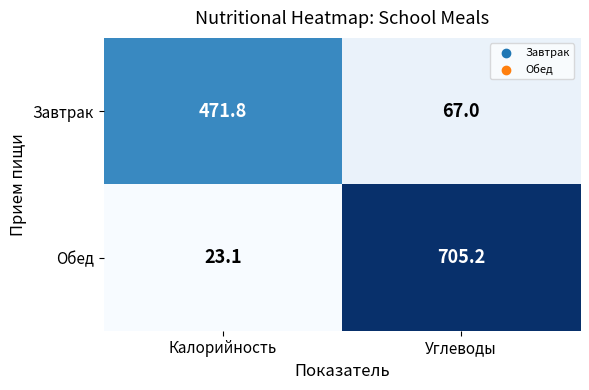

Which label corresponds to the smallest value in the chart?

Калорийность